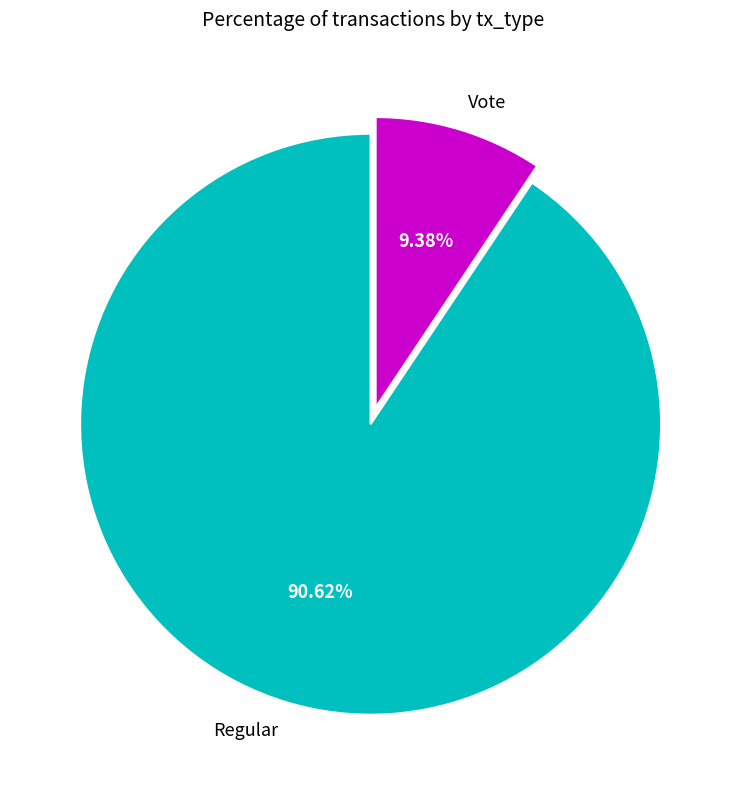

What is the smallest slice in the pie chart?

Vote